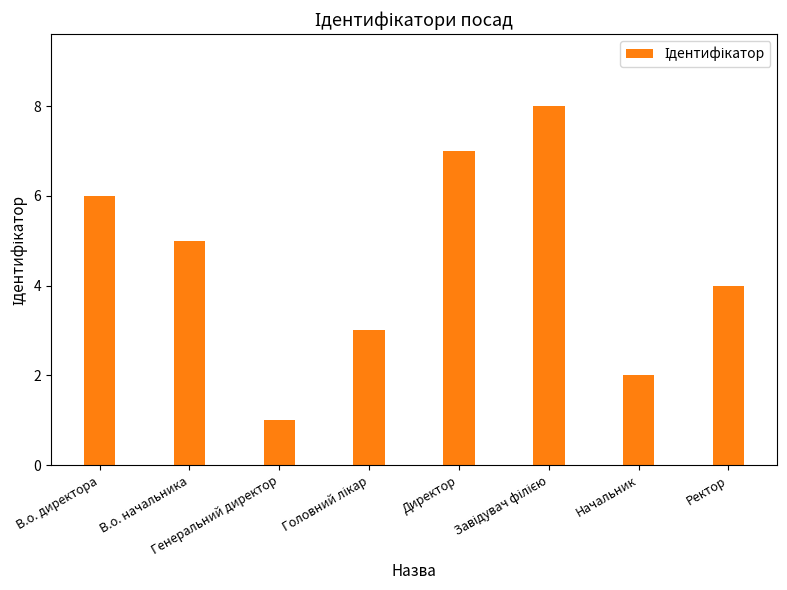

What is the maximum value shown in the chart?

8